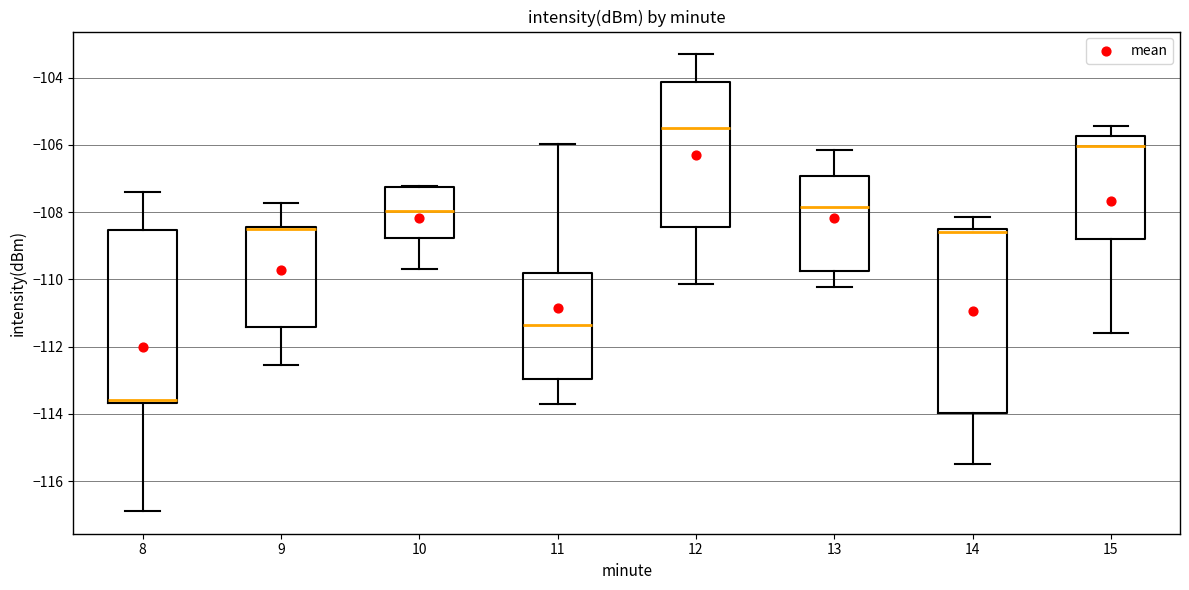

Comparing the boxes themselves (not the whiskers), which one is the tallest?

14